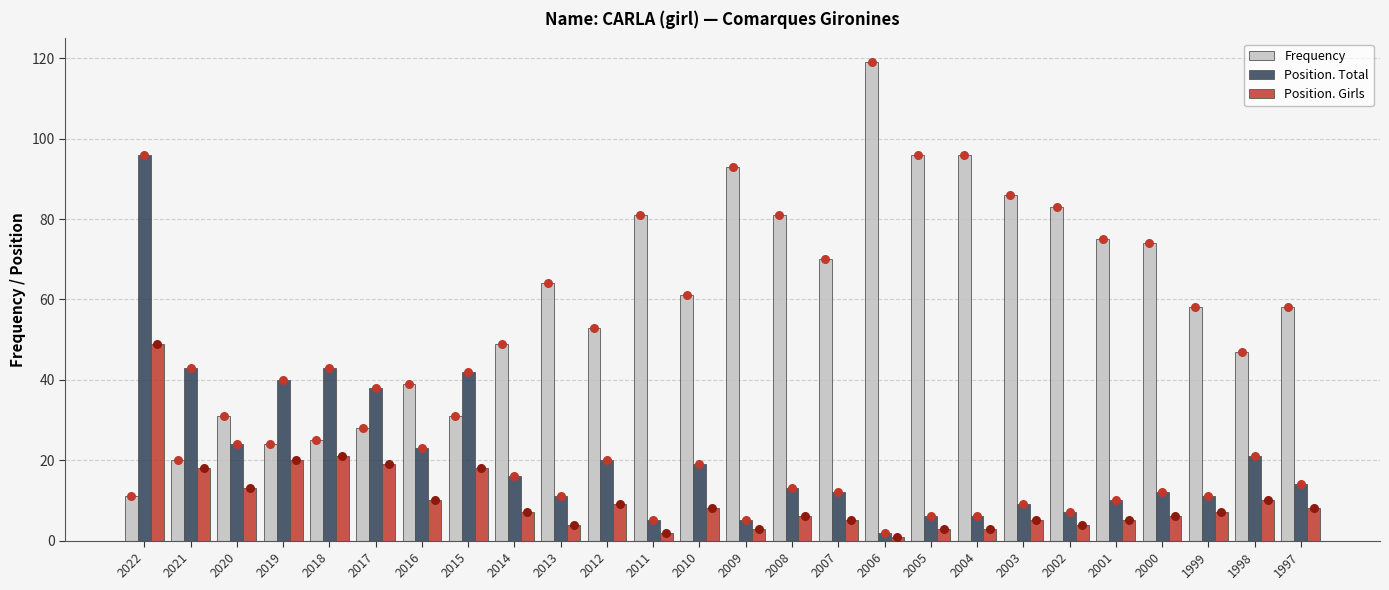

Which series has the largest Y range (max minus min)?

Frequency